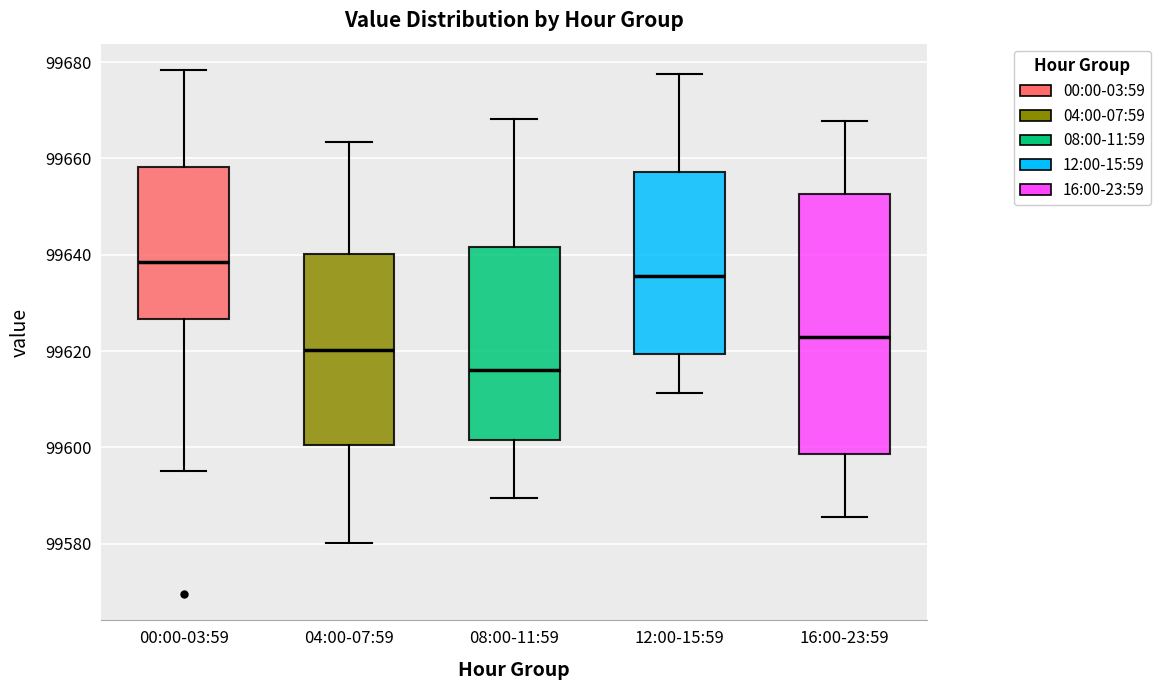

Reading left to right, transcribe this box plot: for each box, give where its median line is, the range the box spans, and where its two whiskers end, as read against the y-axis. The values are not printed on the chart, so give them approximately, as read against the axis.

00:00-03:59: median 99638, box 99626 to 99658, whiskers 99596 to 99678
04:00-07:59: median 99620, box 99600 to 99640, whiskers 99580 to 99664
08:00-11:59: median 99616, box 99602 to 99642, whiskers 99590 to 99668
12:00-15:59: median 99636, box 99620 to 99658, whiskers 99612 to 99678
16:00-23:59: median 99622, box 99598 to 99652, whiskers 99586 to 99668